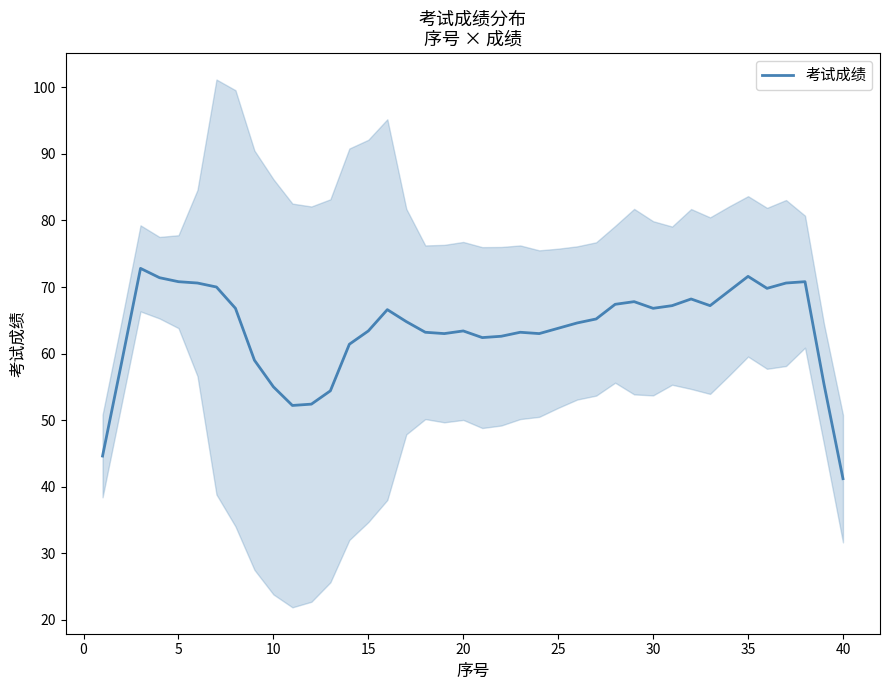

True or false: 考试成绩 has a value of 66.8 at 30.

True